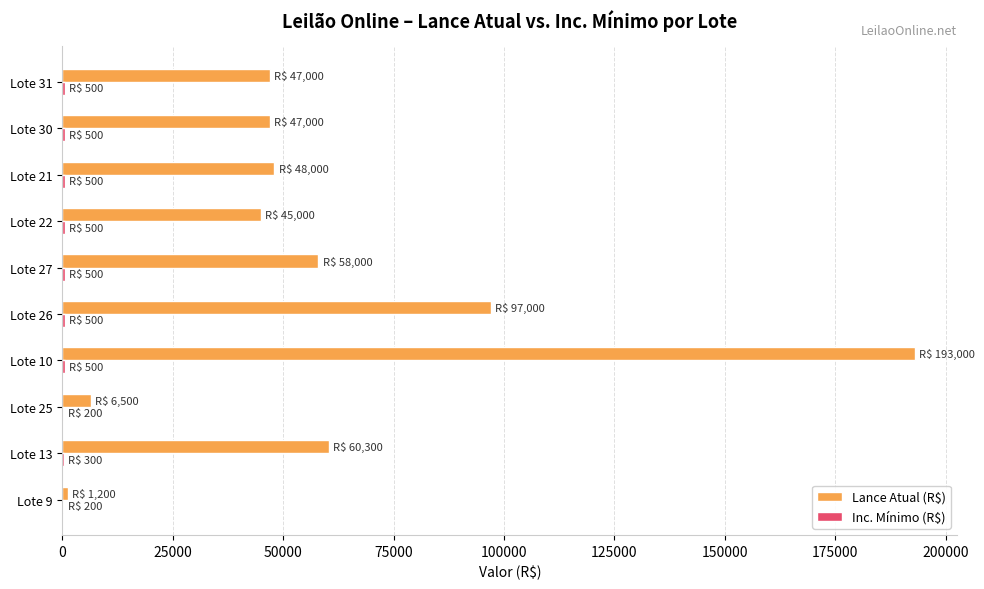

Which series has the largest total across all categories?

Lance Atual (R$)